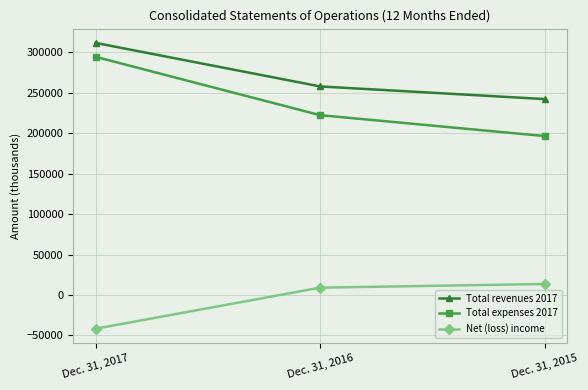

Which category has the highest value across all series?

Dec. 31, 2017